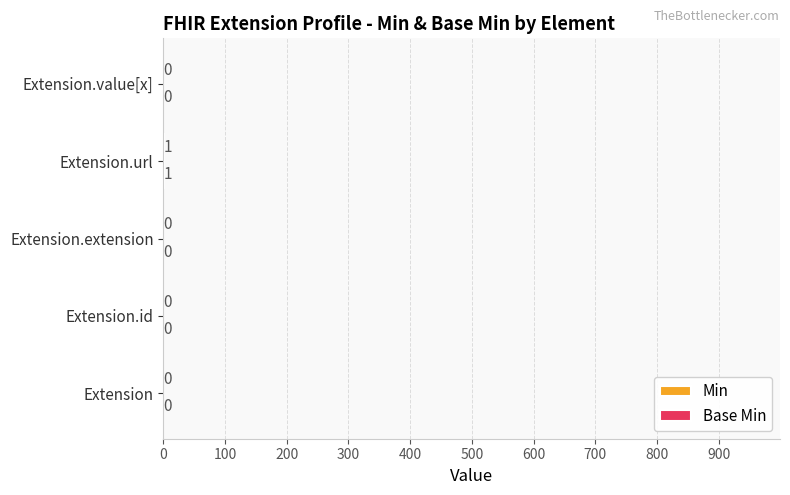

What is the maximum value shown in the chart?

1